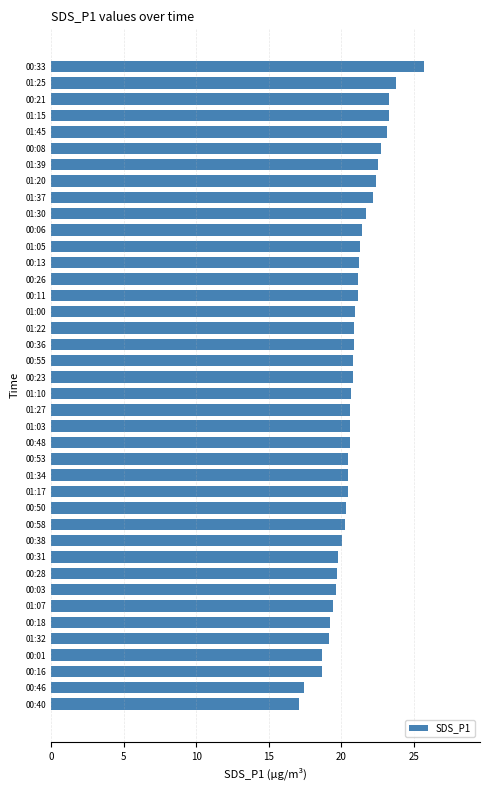

Between 01:20 and 00:55, which is larger?

01:20